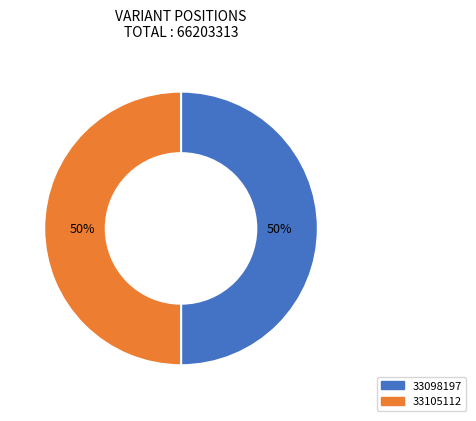

Approximately how many times larger is the value at 33098197 compared to 33105112?

1.0